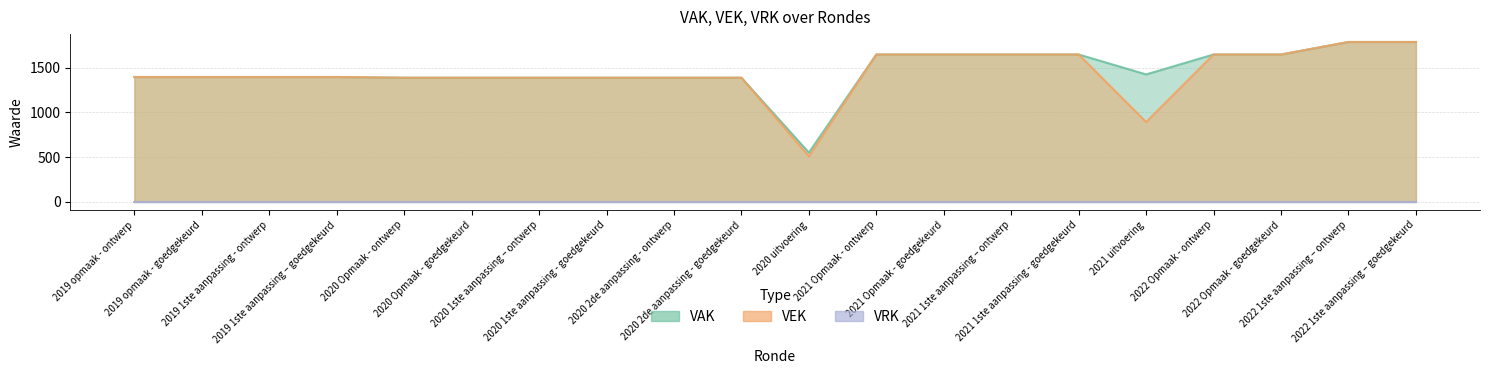

True or false: VEK and VAK intersect in this chart.

False